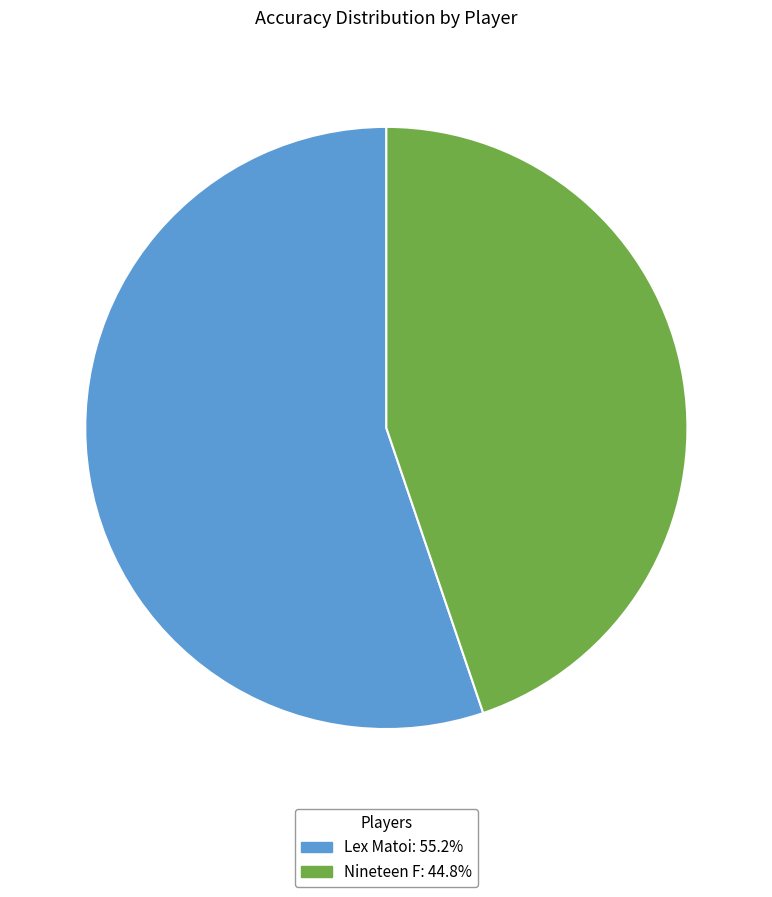

Which category accounts for the majority?

Lex Matoi